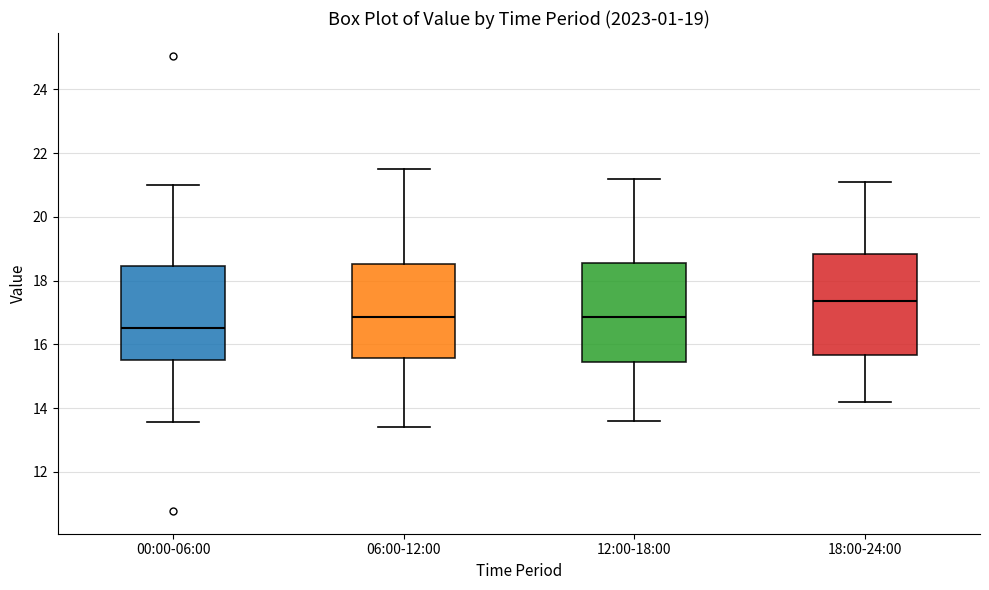

Which box has the lowest median line?

00:00-06:00